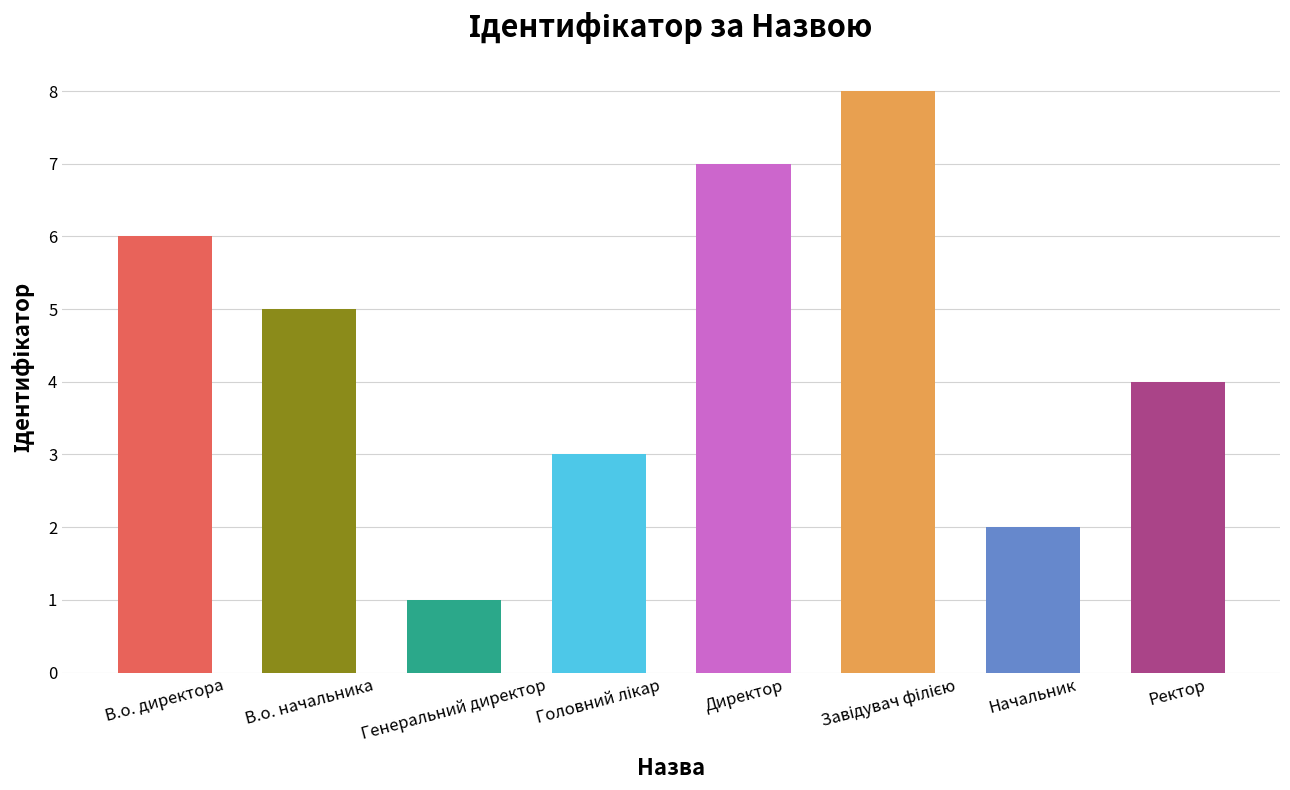

The chart shows a value of 9 at Директор. True or false?

False